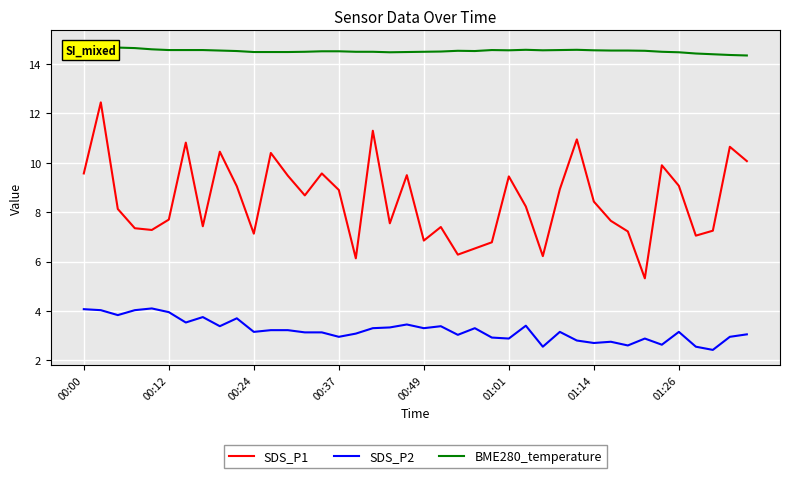

List the series in order of their overall mean, highest first.

BME280_temperature, SDS_P1, SDS_P2